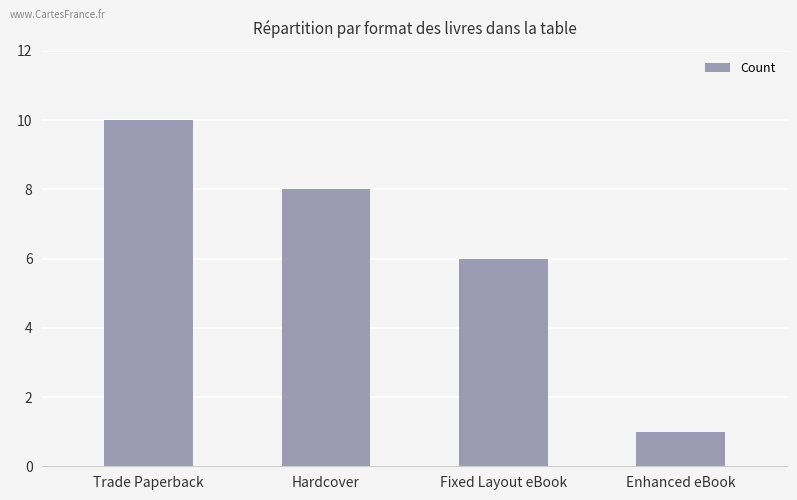

What is the change in value from Trade Paperback to Hardcover?

-2